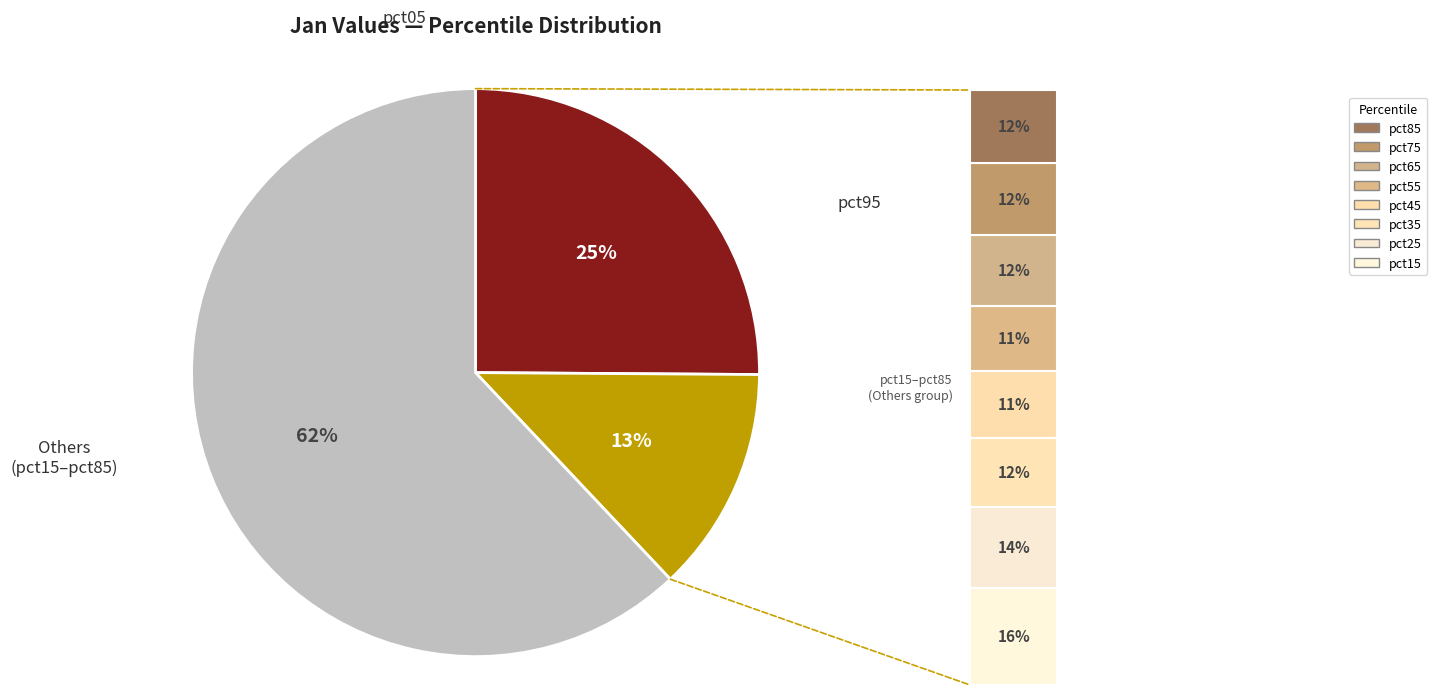

To the nearest percent, what is the difference between the pct25 and pct45 slice percentages?

2%